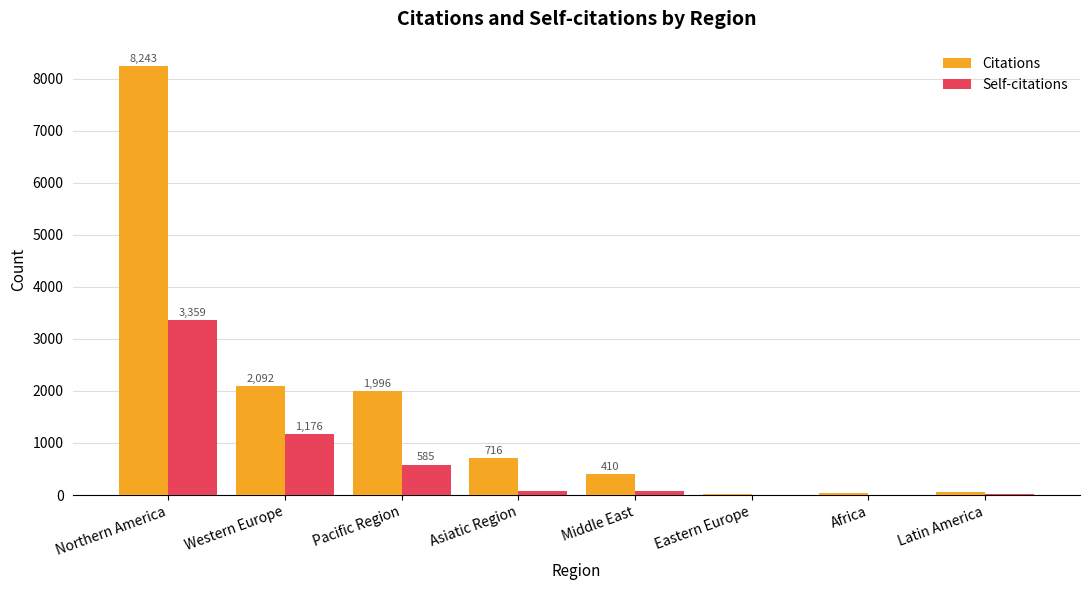

Which label corresponds to the largest value in the chart?

Northern America